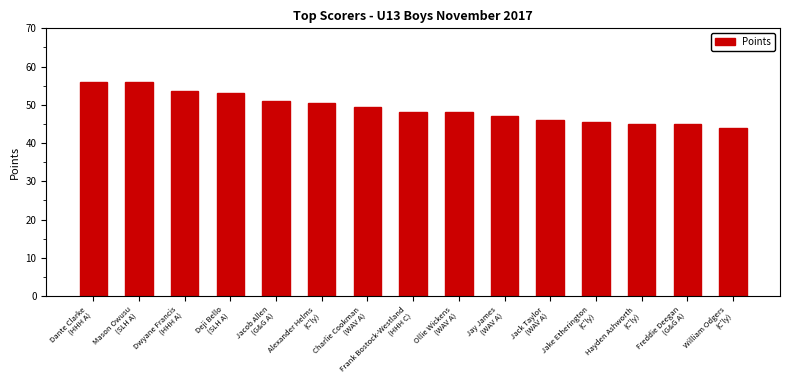

What is the smallest value displayed?

44.0